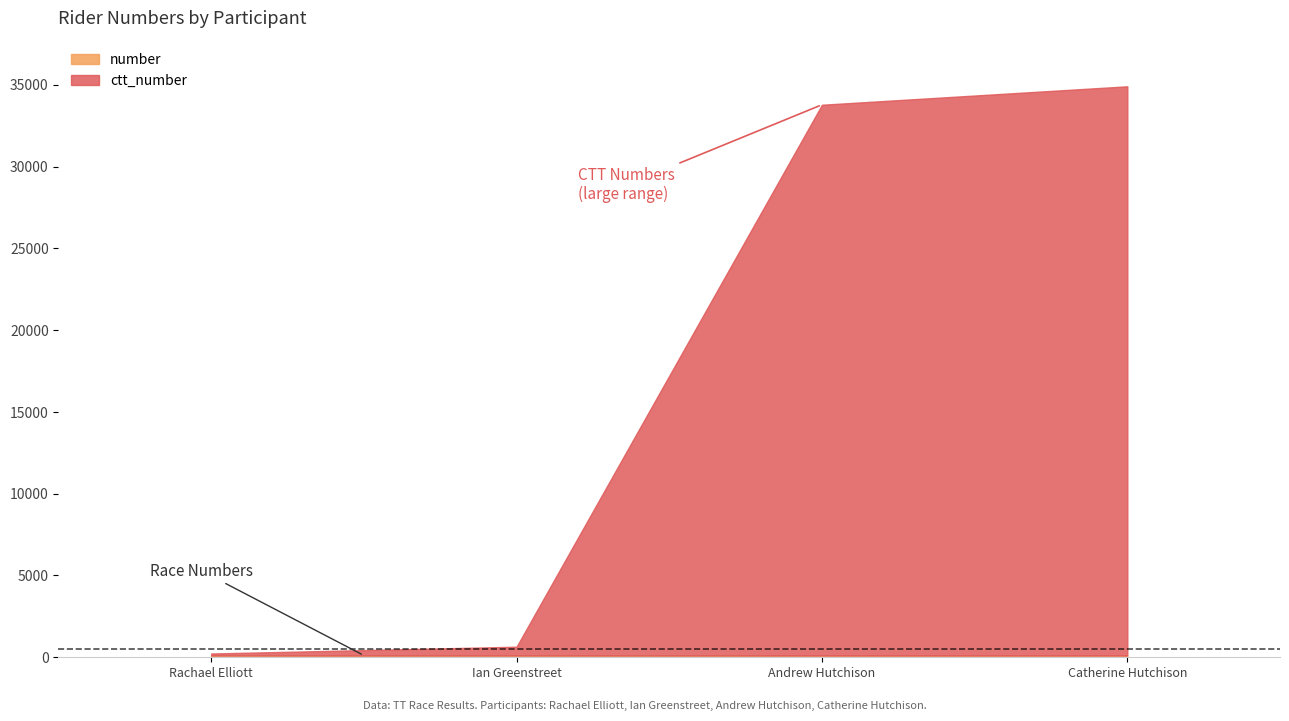

The ctt_number series shows 21092 at Andrew Hutchison. True or false?

False